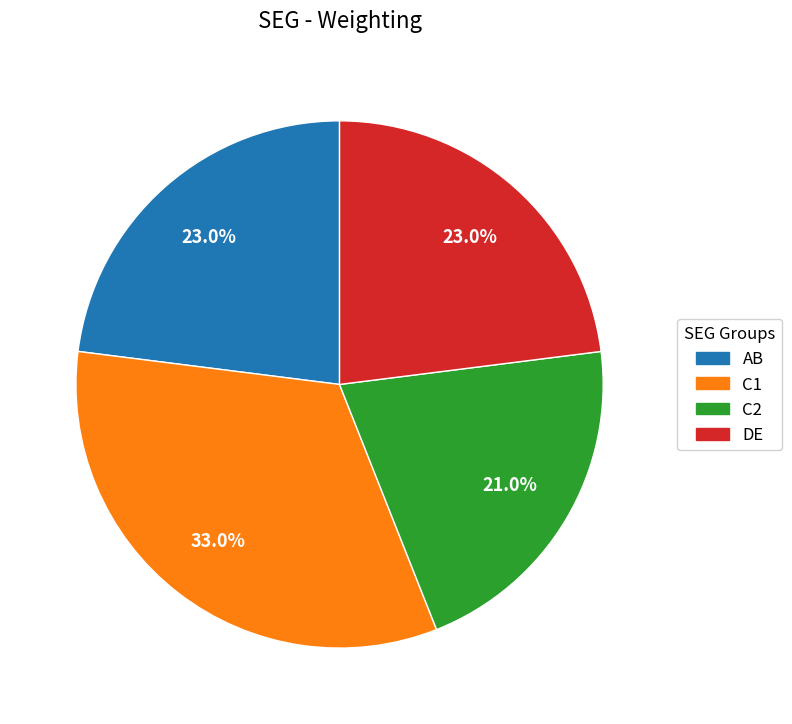

How much of the chart is everything except DE?

77.0%